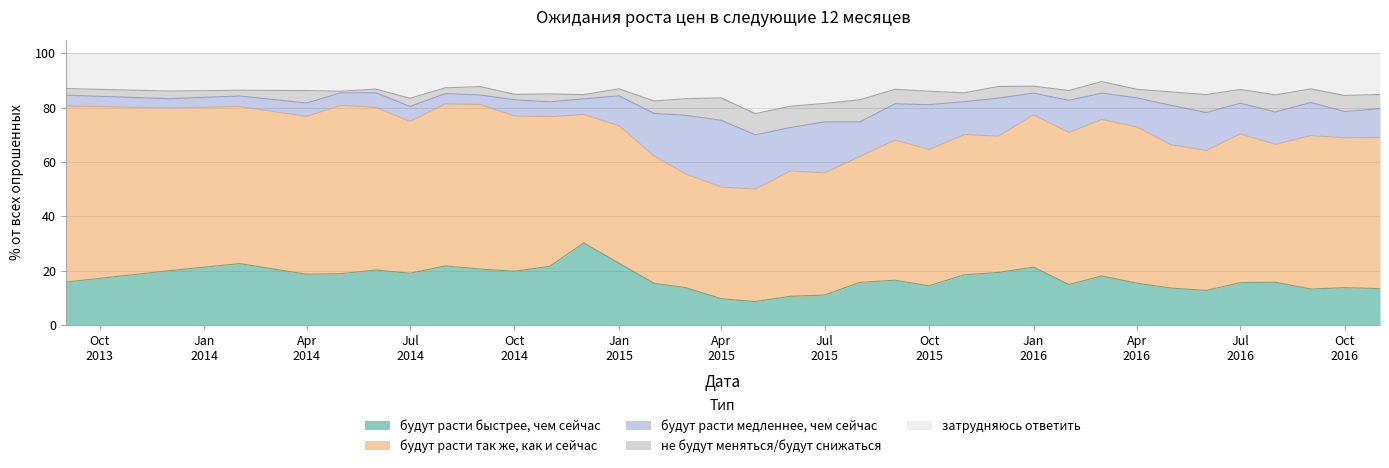

What is the approximate value of будут расти так же, как и сейчас at 2014-10-01?

57.1